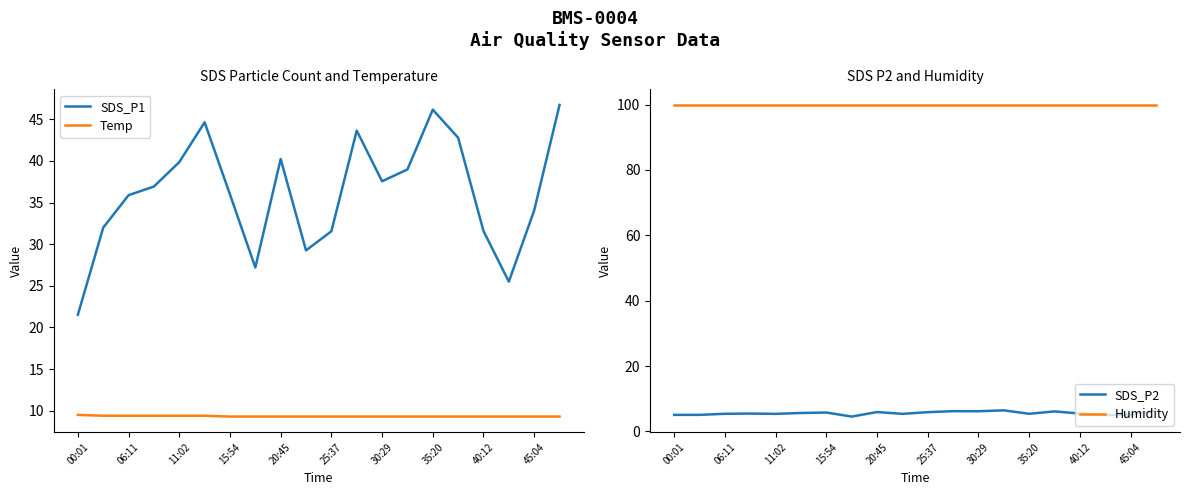

What is the greatest value displayed?

99.9